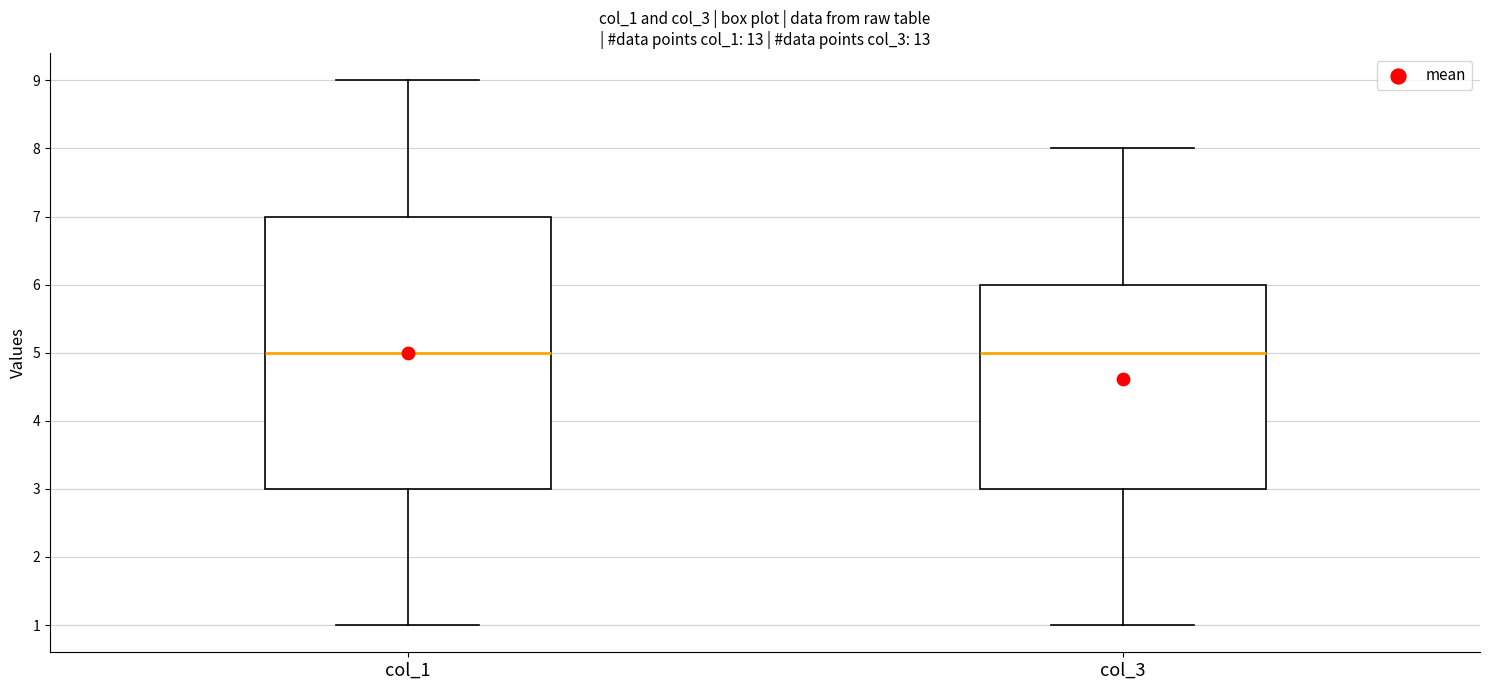

Which box is the tallest, from its lower edge to its upper edge?

col_1